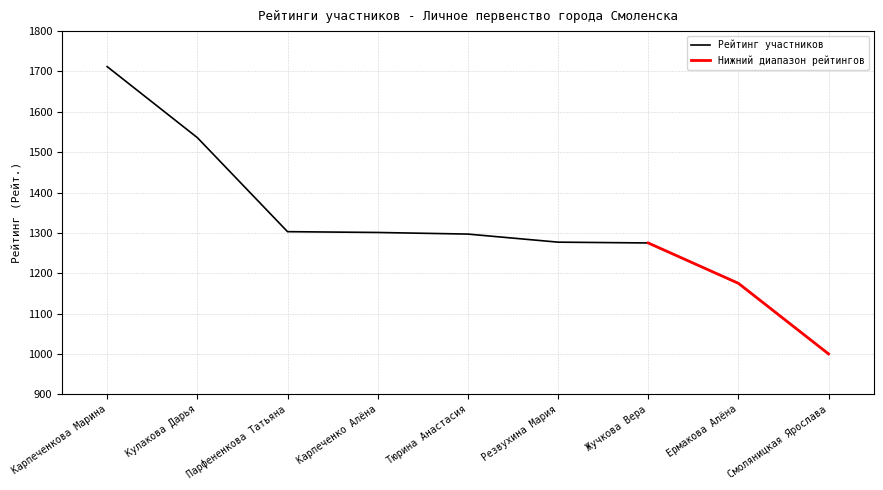

What is the change in value from Ермакова Алёна to Смоляницкая Ярослава?

-175